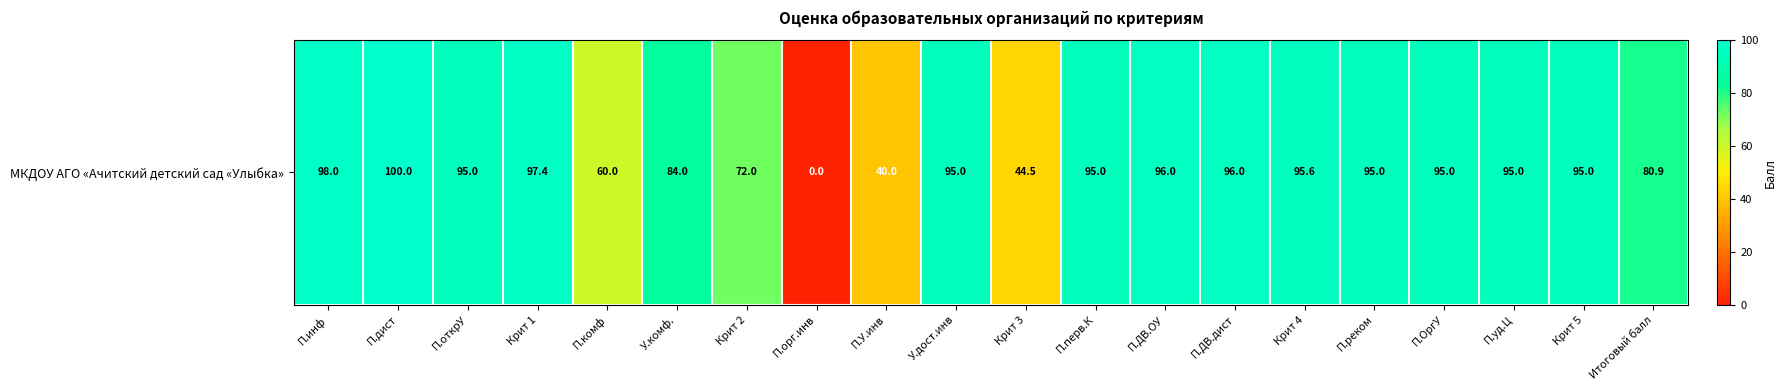

At which label is the value closest to 50?

Крит 3